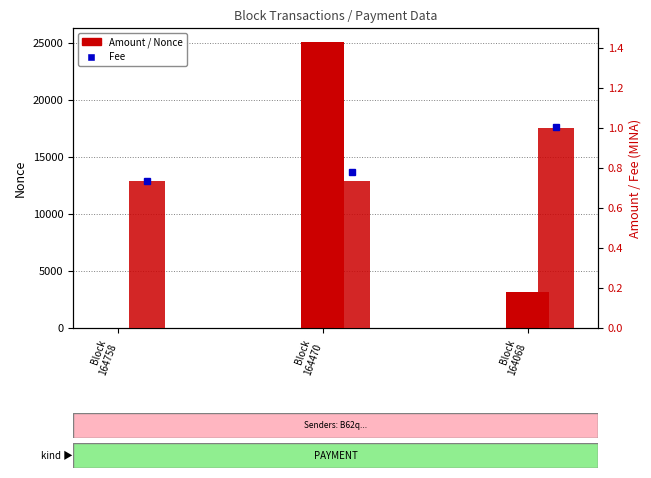

What is the value of the Amount bar at the 1st from the left?

0.7